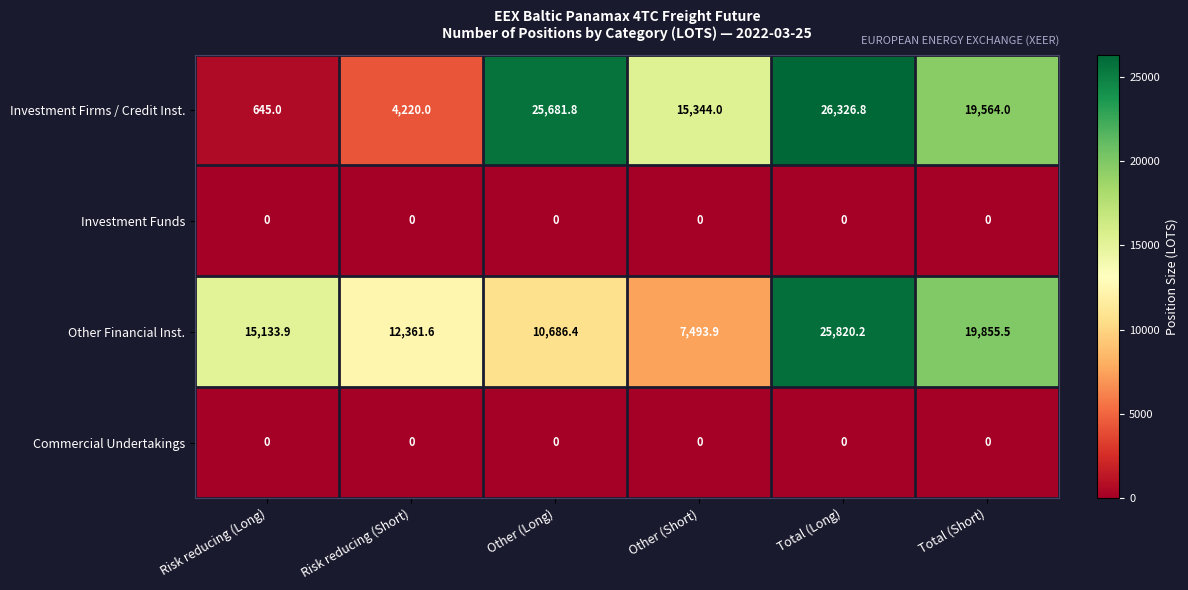

Which series changed the most between Other (Long) and Total (Long)?

Other Financial Inst.